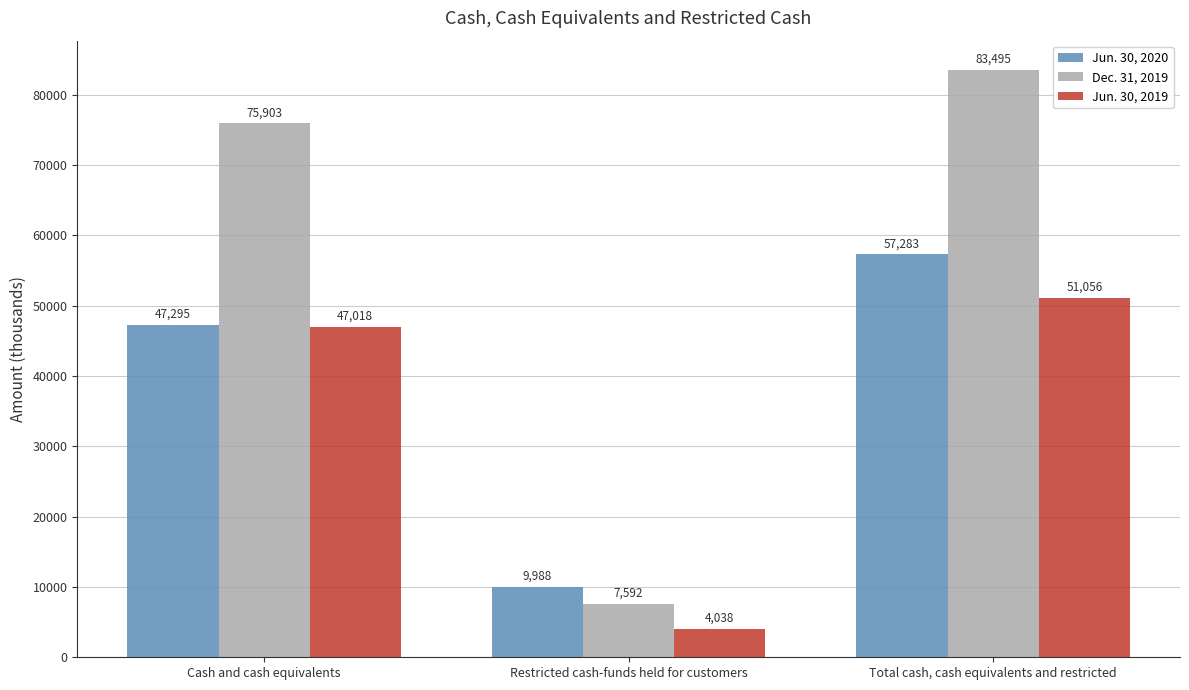

The value of Jun. 30, 2019 at Total cash, cash equivalents and restricted is 27338. True or false?

False